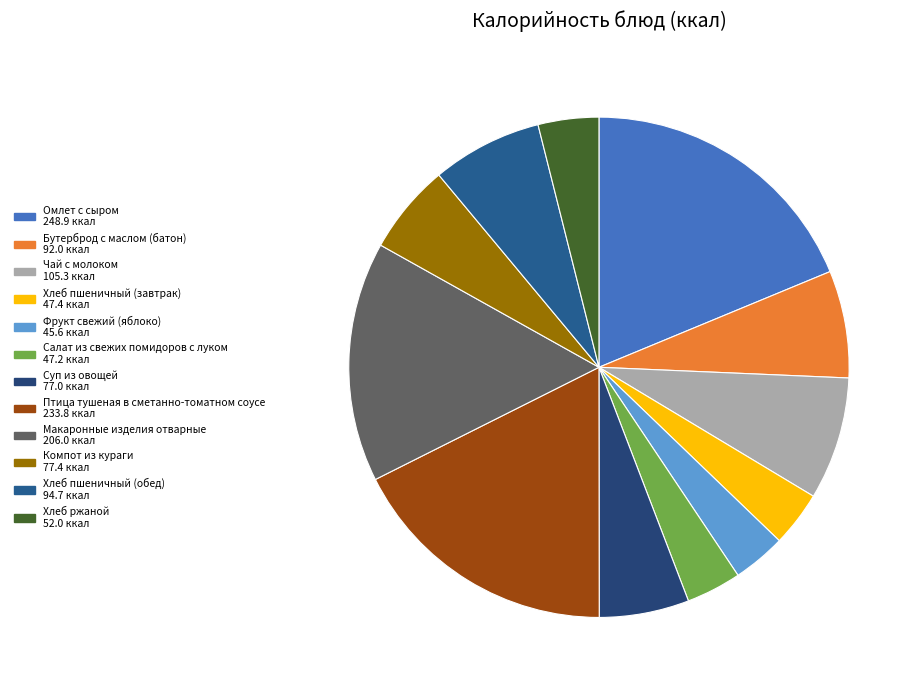

Which has a higher value, Компот из кураги or Хлеб пшеничный (завтрак)?

Компот из кураги